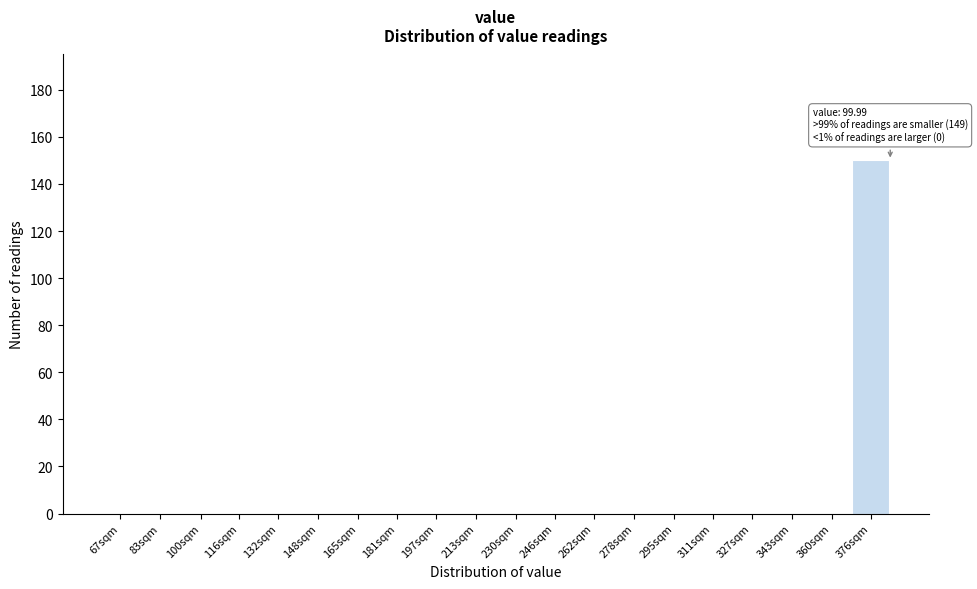

Reading left to right, what are all the values shown in this chart?

67sqm=0	83sqm=0	100sqm=0	116sqm=0	132sqm=0	148sqm=0	165sqm=0	181sqm=0	197sqm=0	213sqm=0	230sqm=0	246sqm=0	262sqm=0	278sqm=0	295sqm=0	311sqm=0	327sqm=0	343sqm=0	360sqm=0	376sqm=150